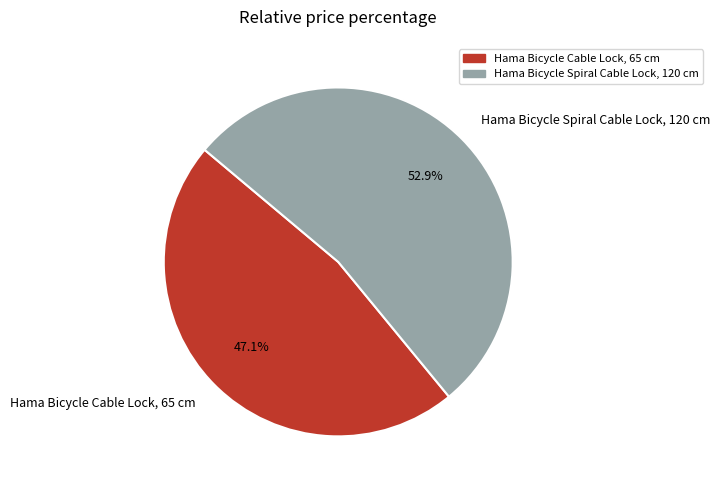

True or false: Hama Bicycle Spiral Cable Lock, 120 cm accounts for 53% of the total.

True